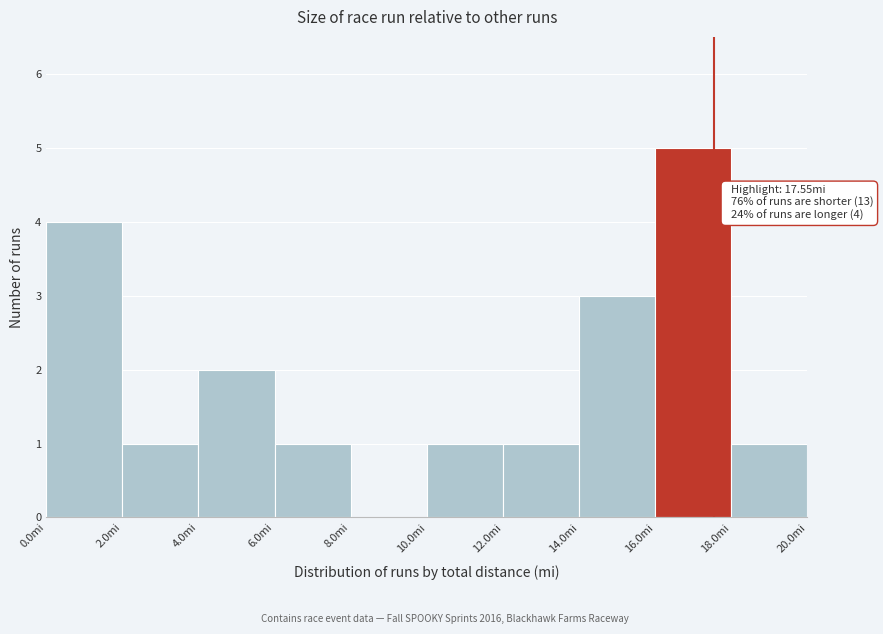

Over which range of the x-axis is the bar tallest?

16 to 18